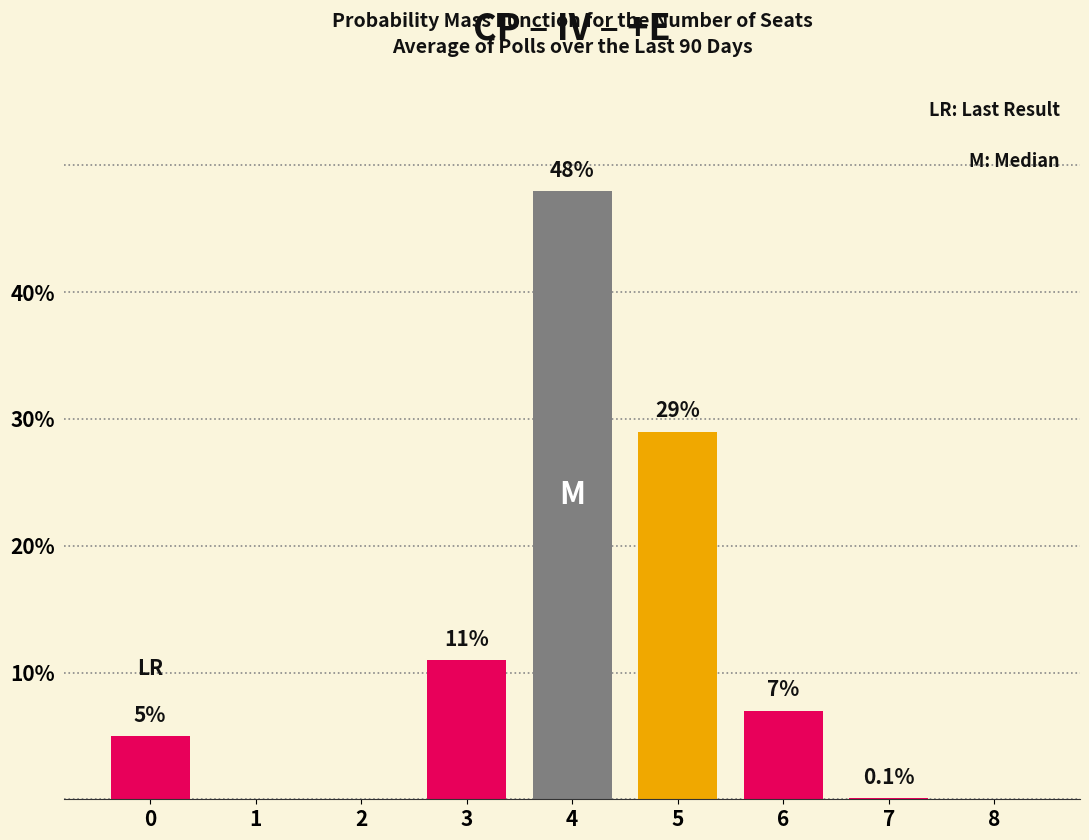

Reading right to left, transcribe all the data shown in this chart.

8=0.0	7=0.1	6=7.0	5=29.0	4=48.0	3=11.0	2=0.0	1=0.0	0=5.0